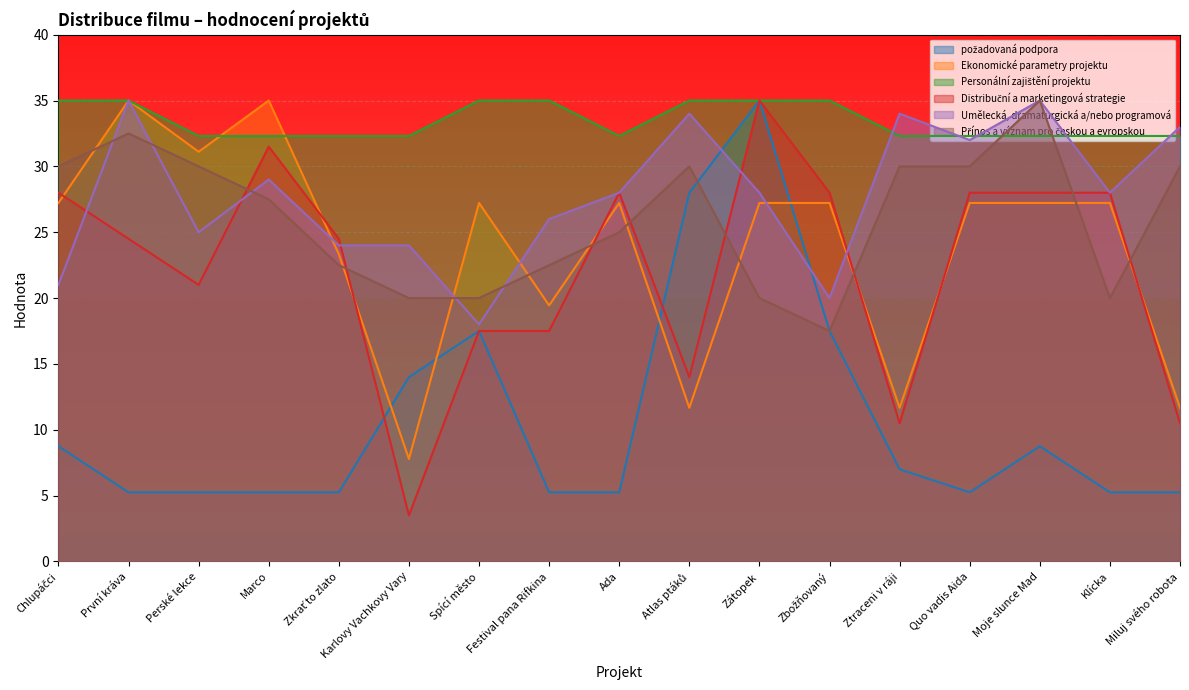

Where is Umělecká, dramaturgická a/nebo programová nearest to the value 26?

Festival pana Rifkina